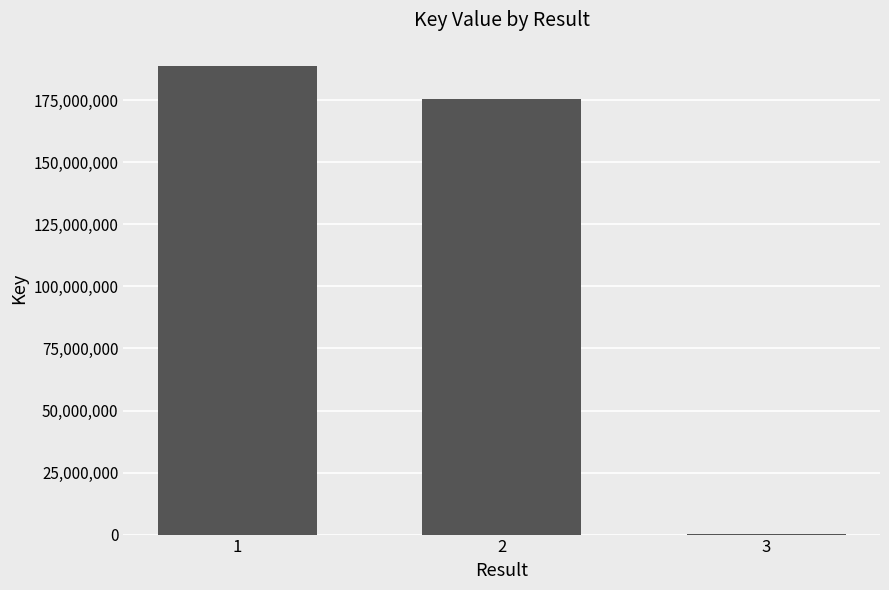

Which has a higher value, 1 or 2?

1